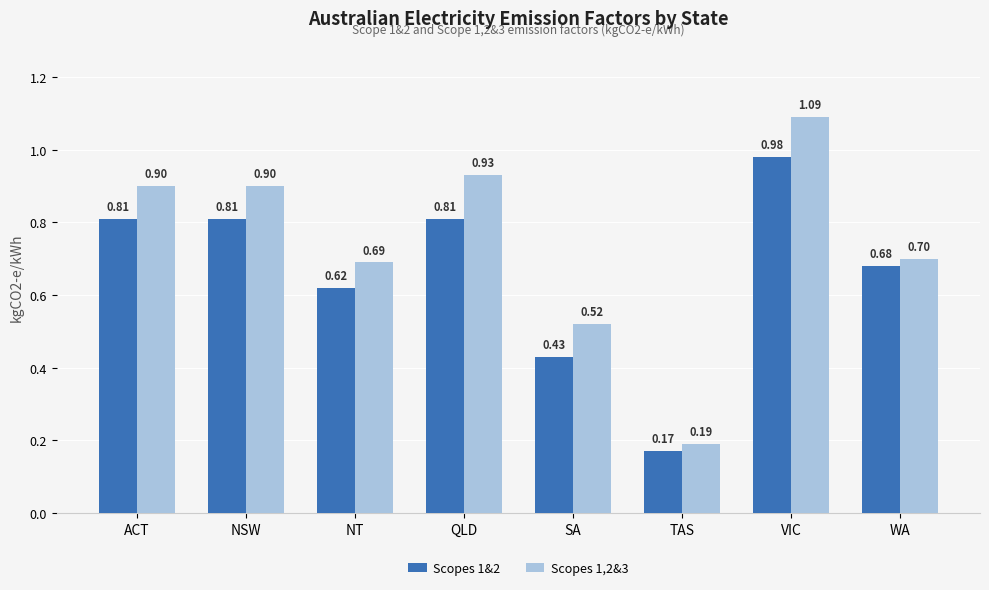

At which label does Scopes 1&2 reach its minimum?

TAS